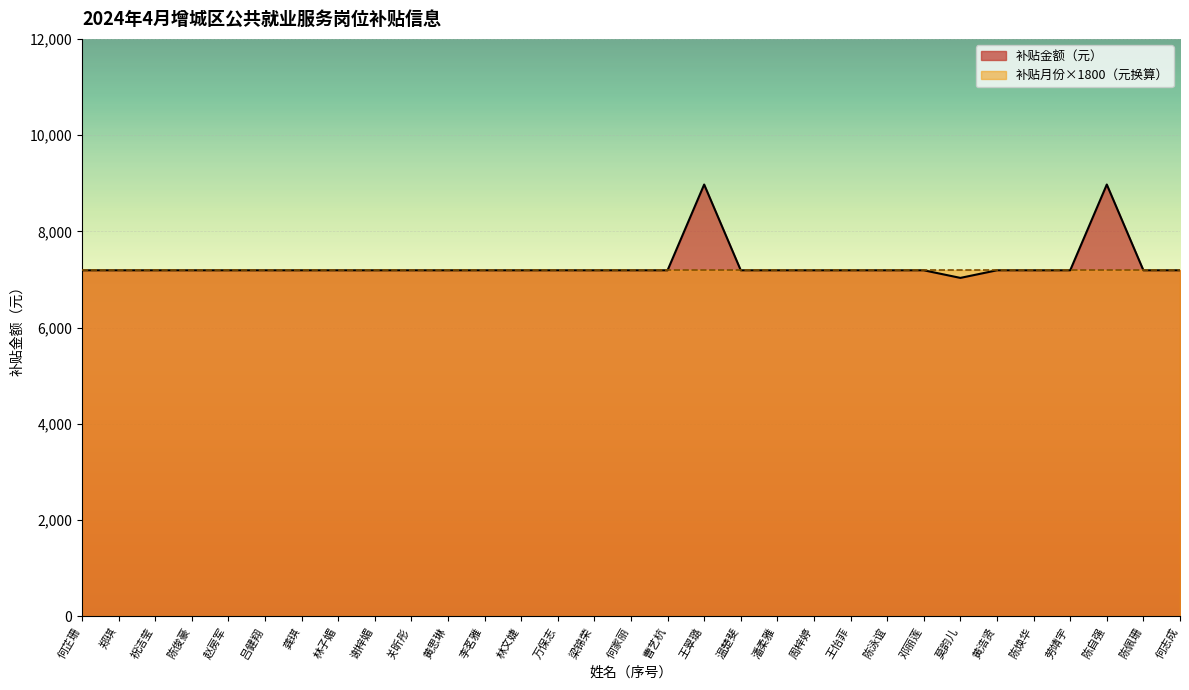

Which has a higher value, 温楚斐 or 龚琪?

温楚斐